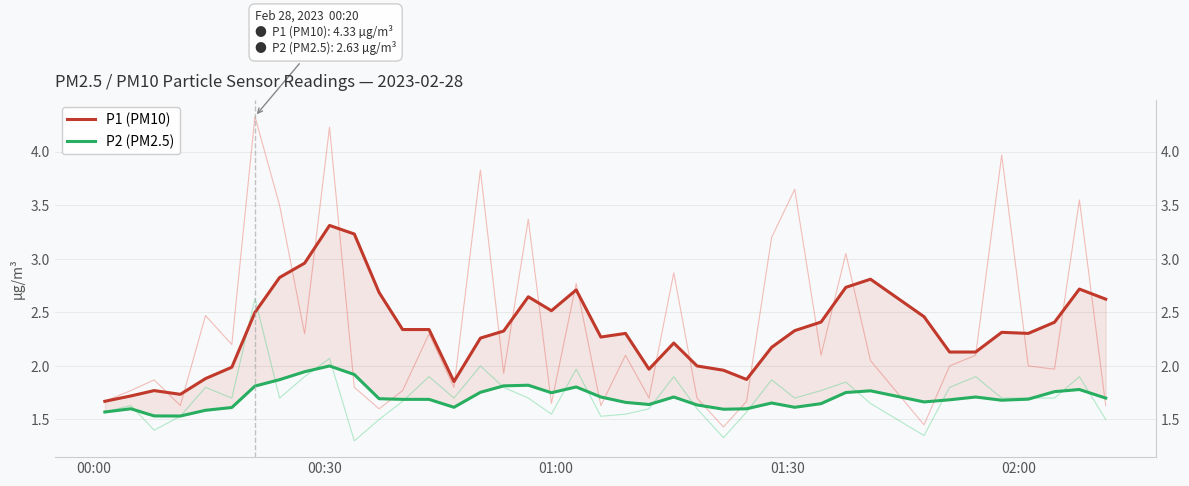

Which series has the largest total across all categories?

P1 (PM10)